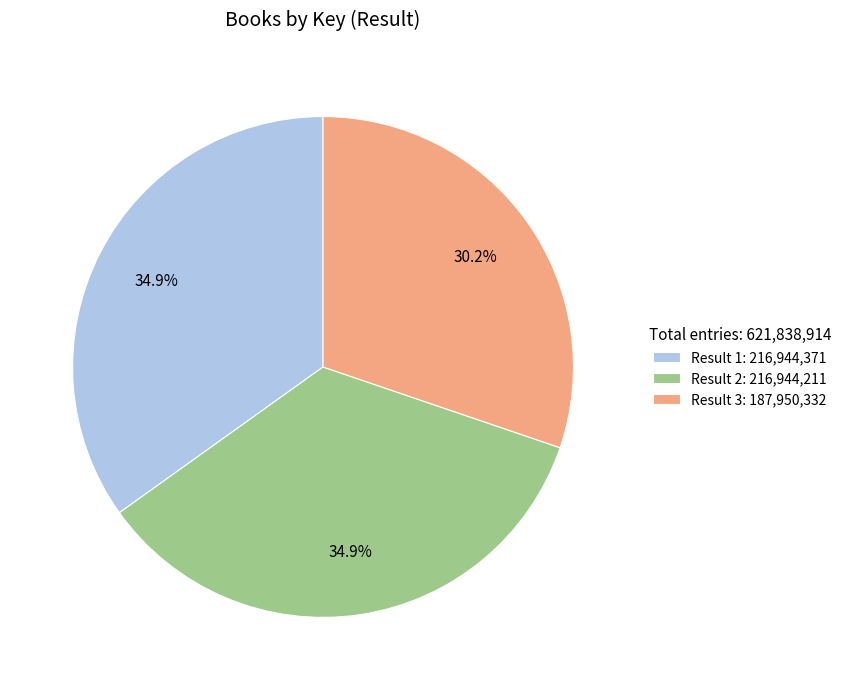

Approximately how many times larger is the value at Result 3: 187,950,332 compared to Result 2: 216,944,211?

0.9